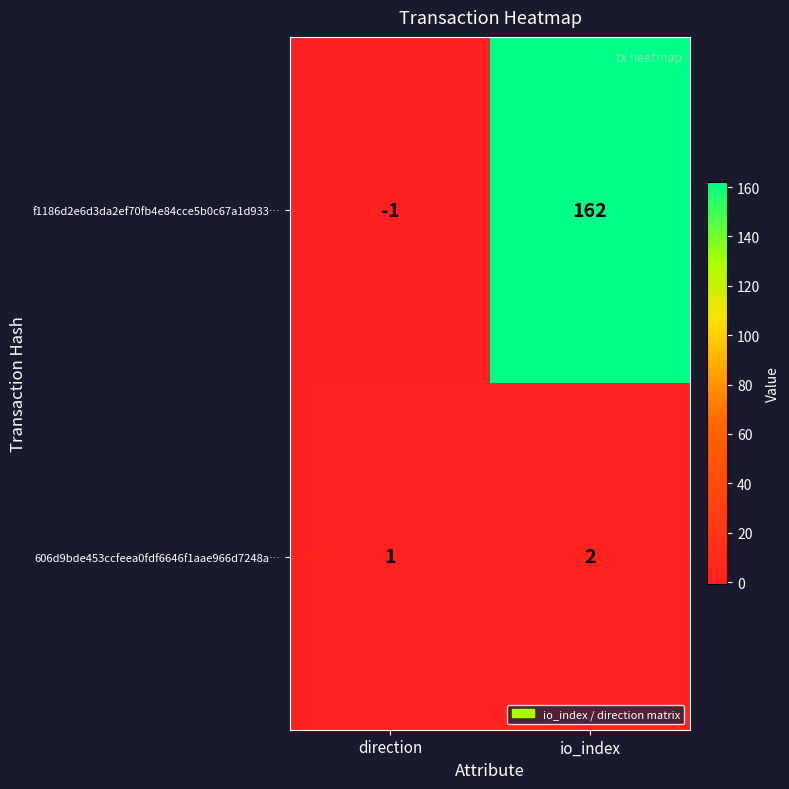

What is the sum of all 606d9bde453ccfeea0fdf6646f1aae966d7248a… values?

3